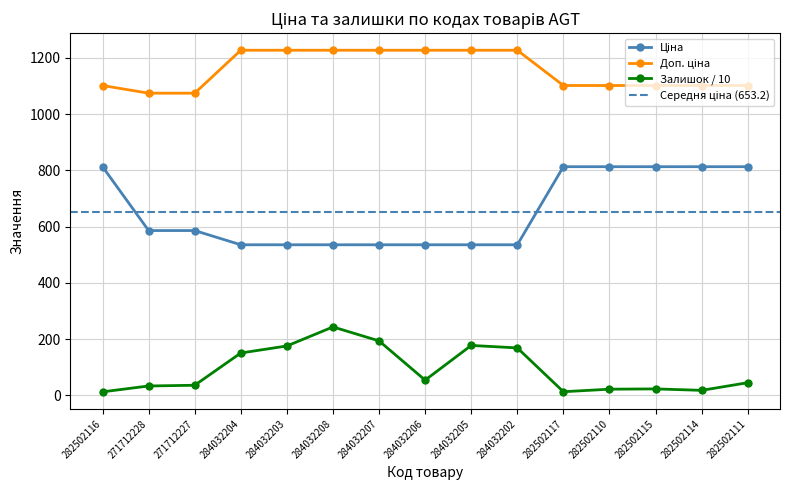

What is the total value across all series at 282502116?

1927.3